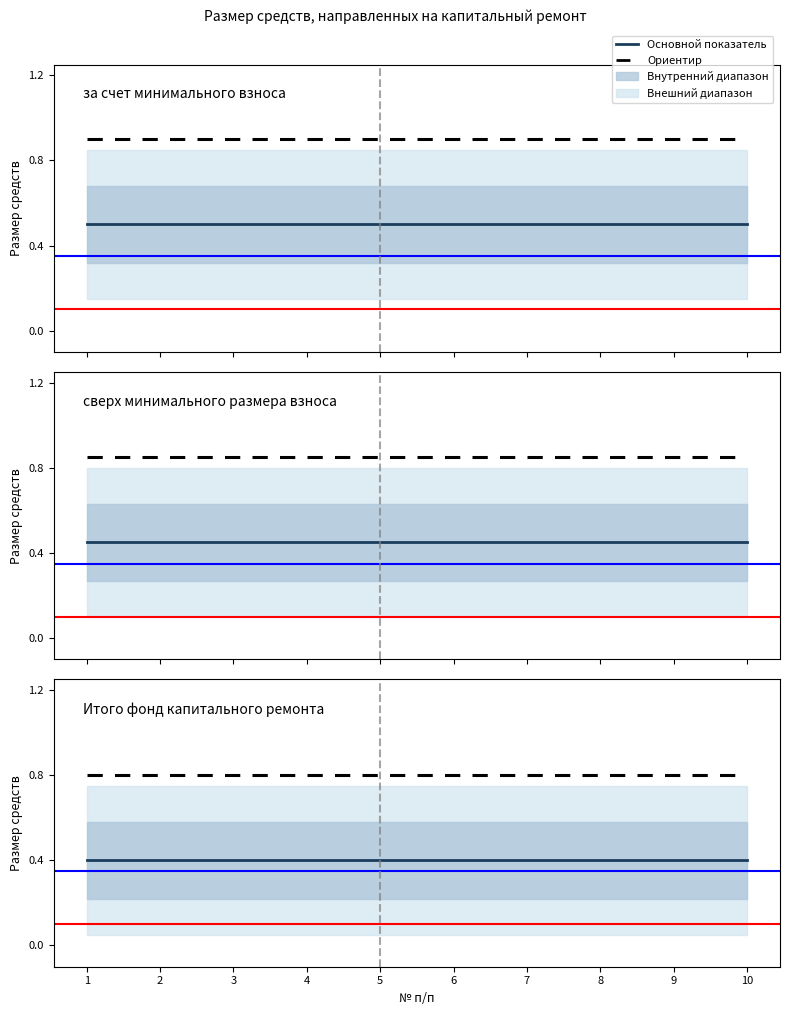

Which series changed the most between 2 and 10?

за счет минимального взноса